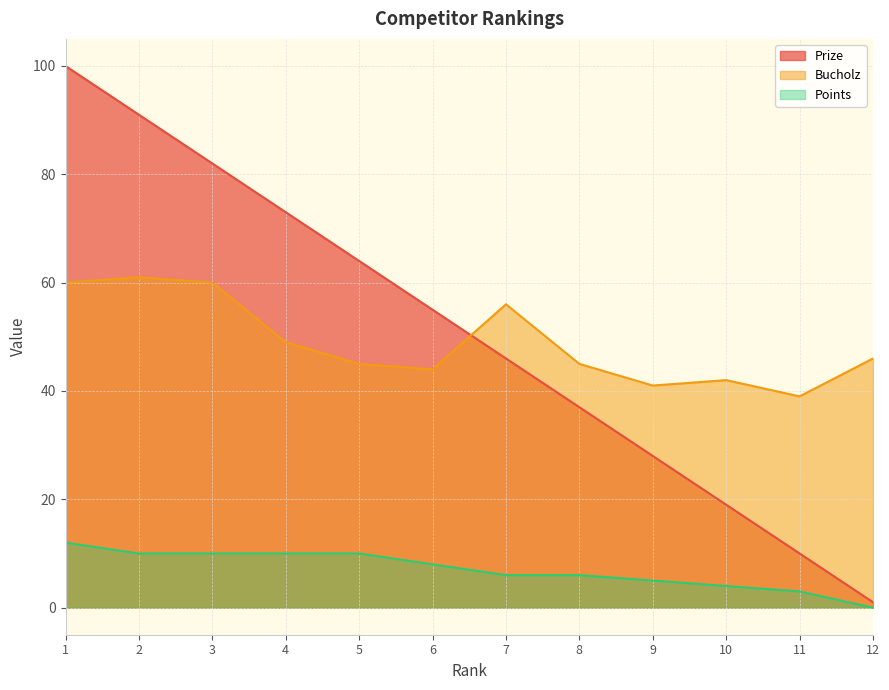

Is it true that Prize equals 49 at 4?

False